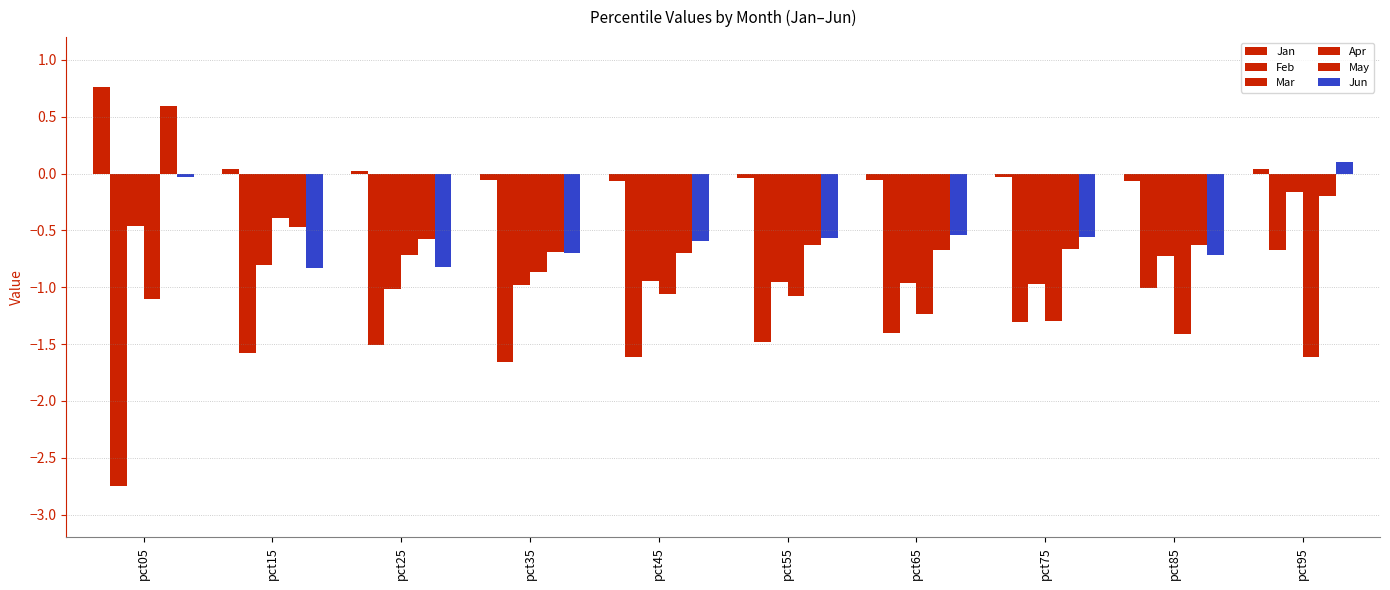

Count the number of categories in the chart.

10